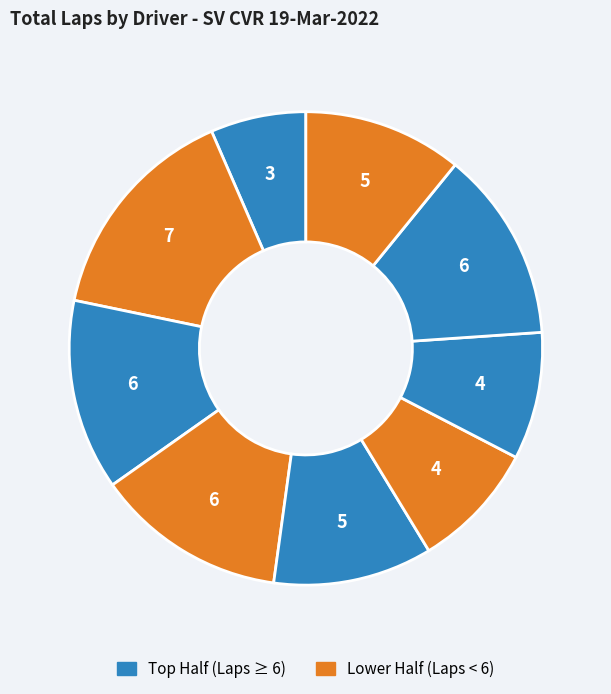

Does any single category account for the majority?

No